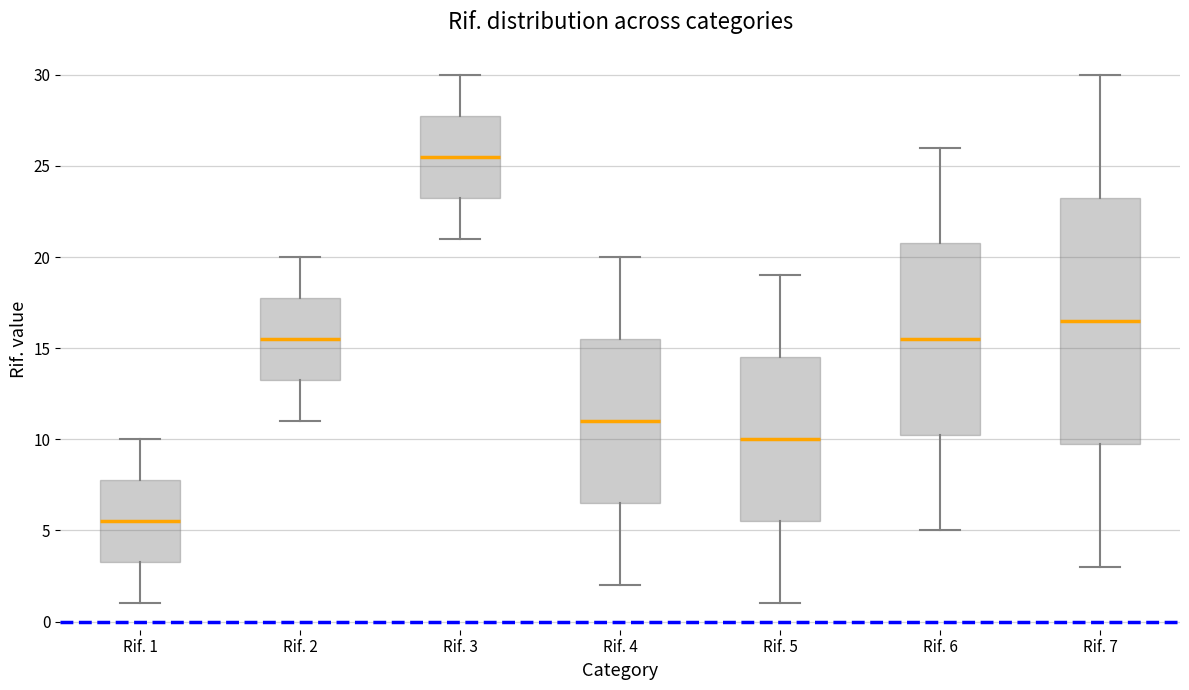

Comparing the boxes themselves (not the whiskers), which one is the tallest?

Rif. 7